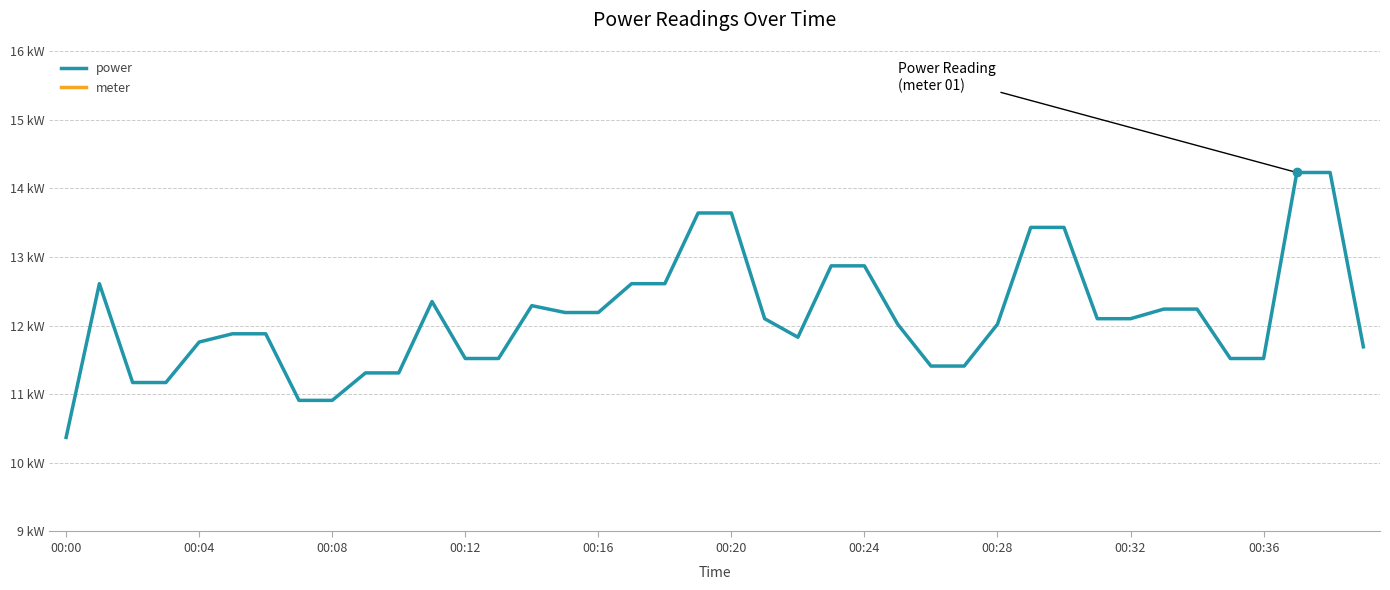

What is the sum of all meter values?

40.0